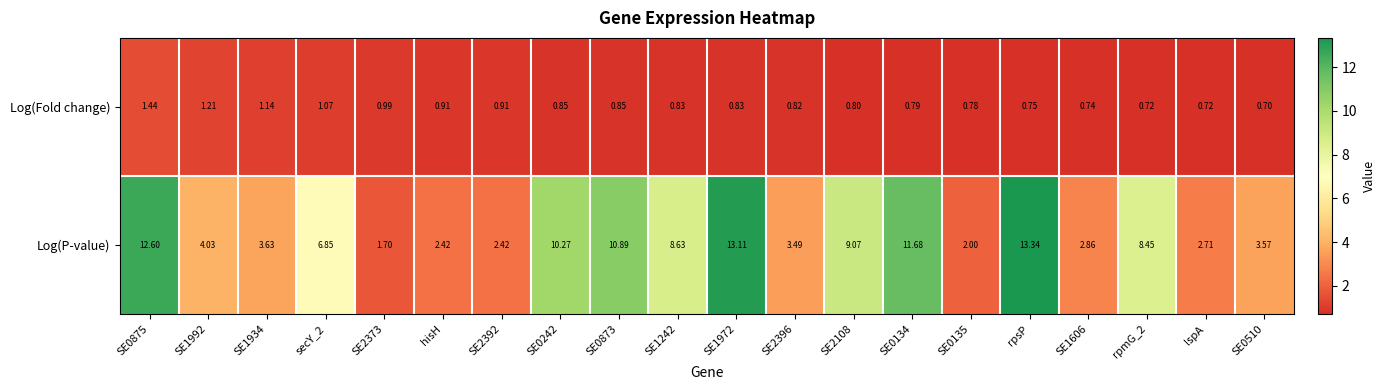

At SE2392, list the series in order from largest to smallest.

Log(P-value), Log(Fold change)